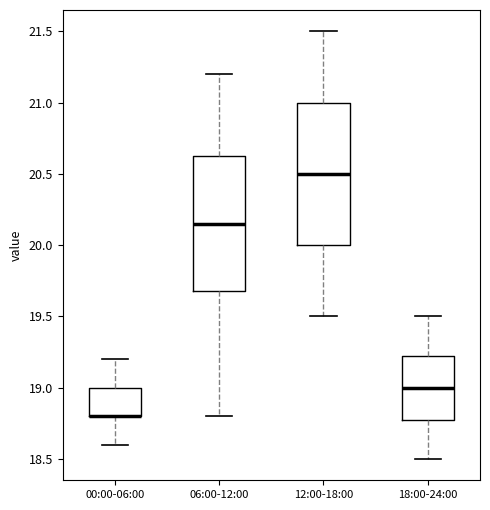

Which box is the tallest, from its lower edge to its upper edge?

12:00-18:00